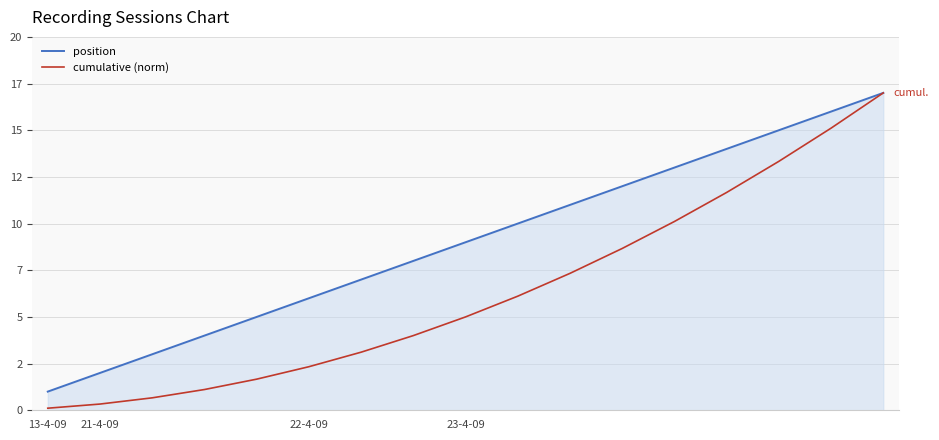

What is the difference between the maximum and minimum values in the cumulative (norm) series?

16.9